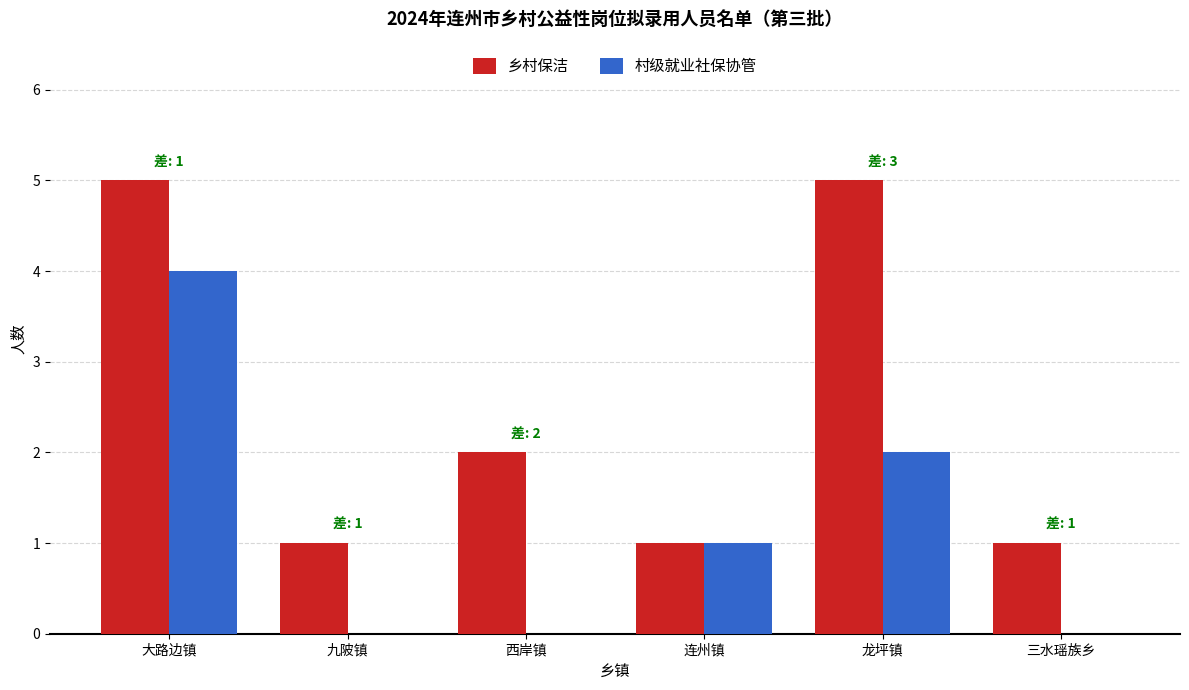

Are the bars horizontal?

No